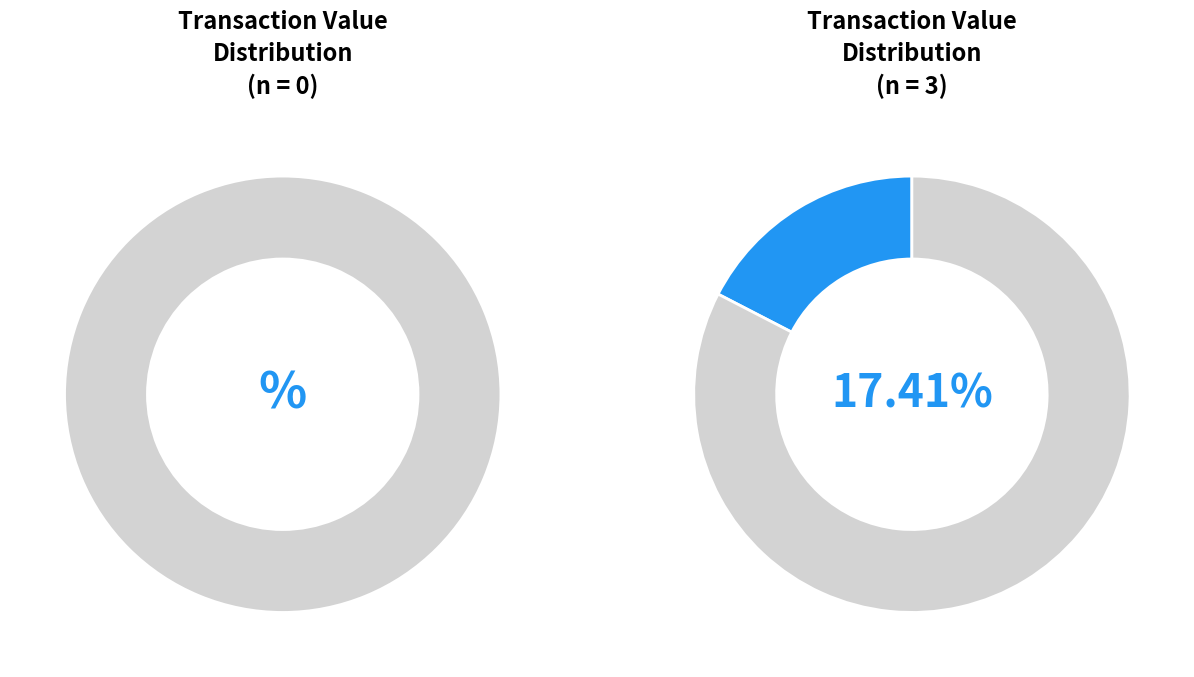

To the nearest percent, what is the average slice percentage?

33%